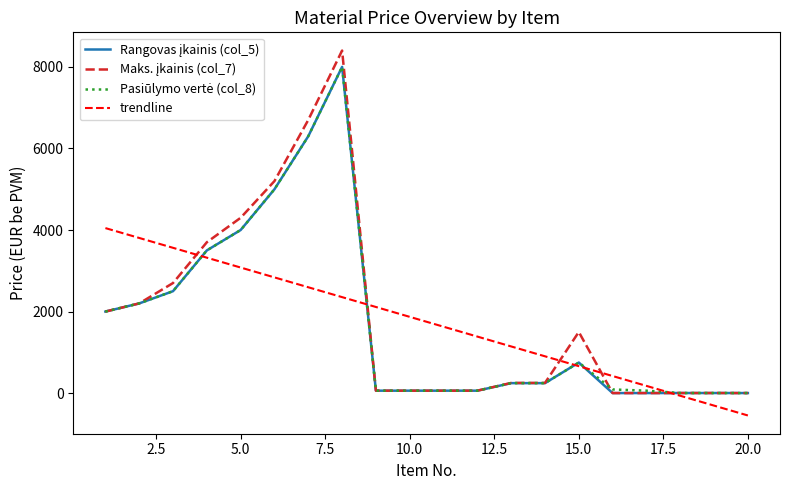

What is the smallest value displayed?

-548.0